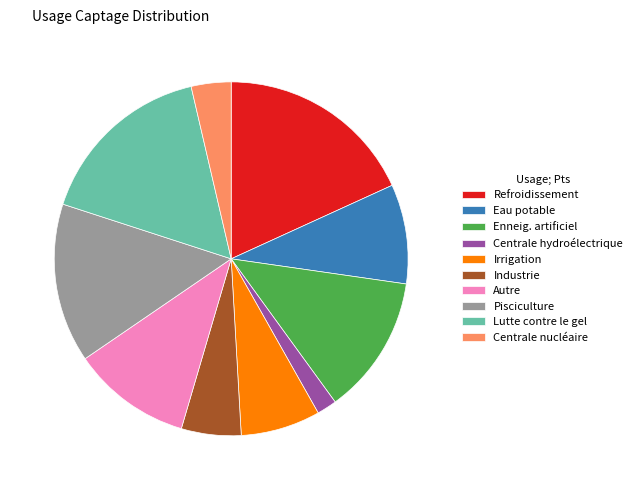

Between Centrale nucléaire and Pisciculture, which is larger?

Pisciculture